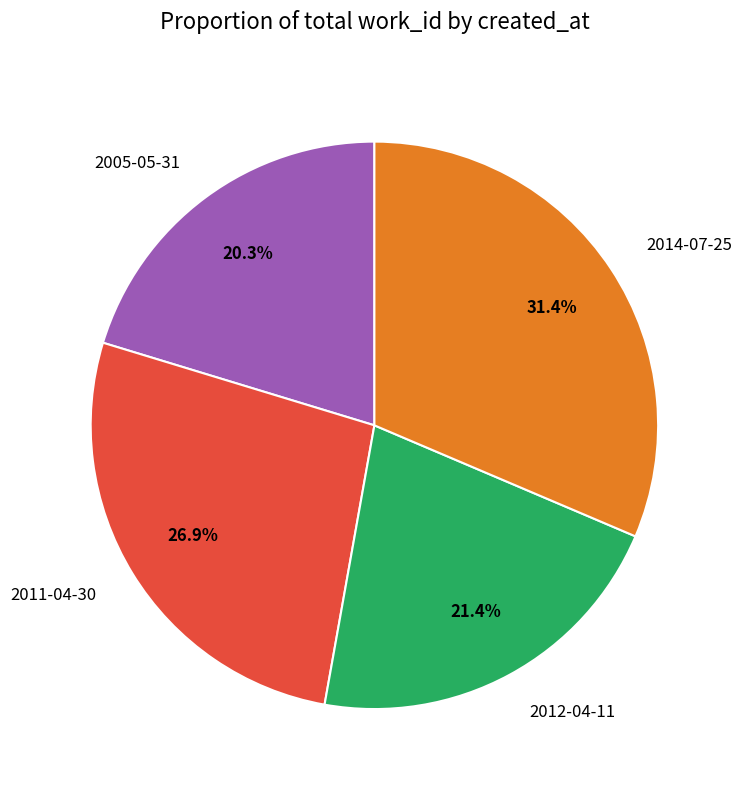

Approximately how many times larger is the value at 2011-04-30 compared to 2014-07-25?

0.9